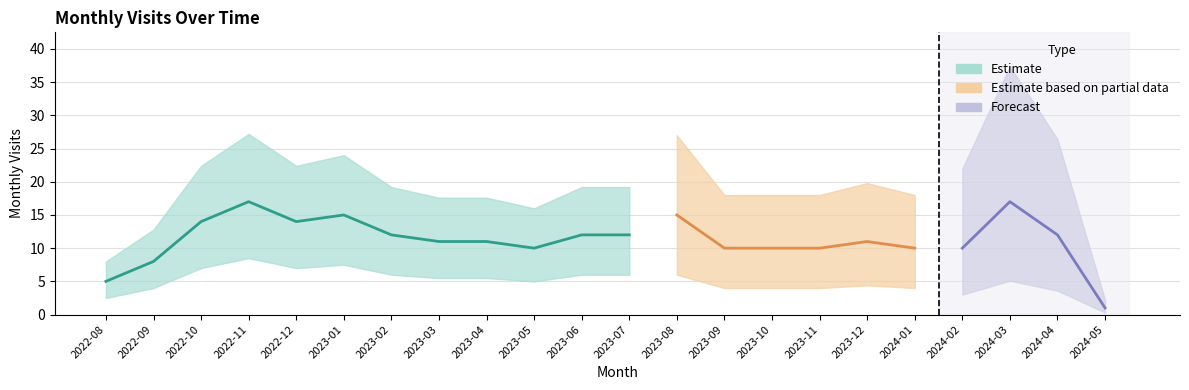

What is the difference between the values at 2023-08 and 2024-05?

14